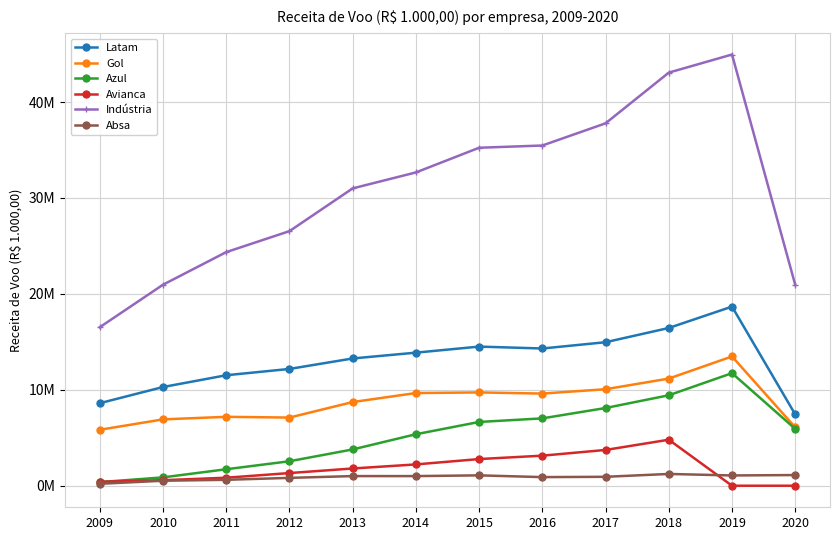

At which category is the sum across all series the highest?

2019